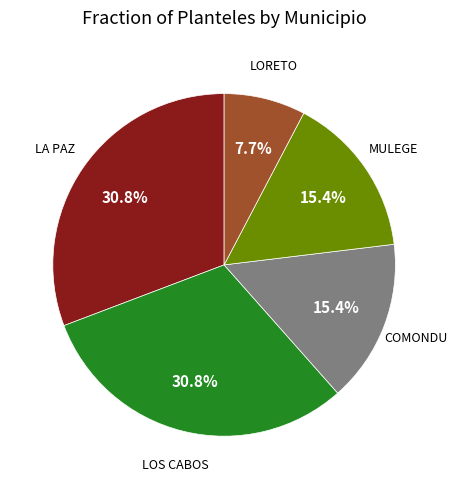

Is there any slice that represents more than half of the pie?

No